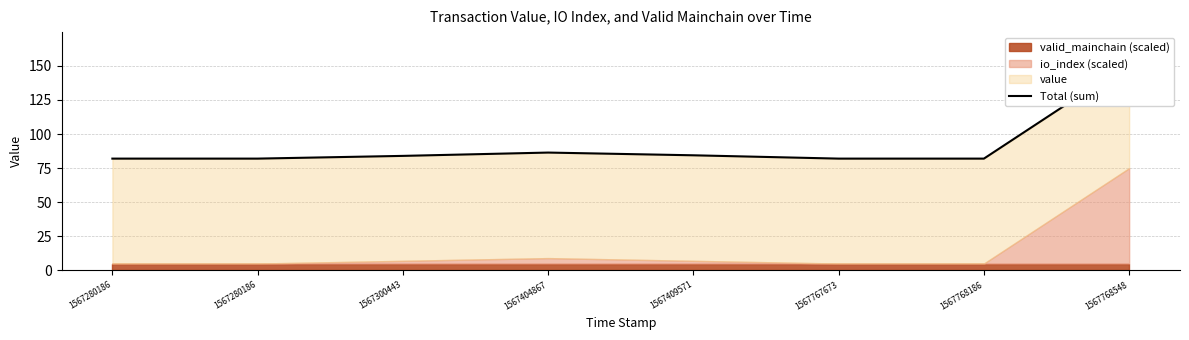

Rank the categories by value from lowest to highest.

1567768186, 1567280186, 1567280186, 1567767673, 1567300443, 1567409571, 1567404867, 1567768548